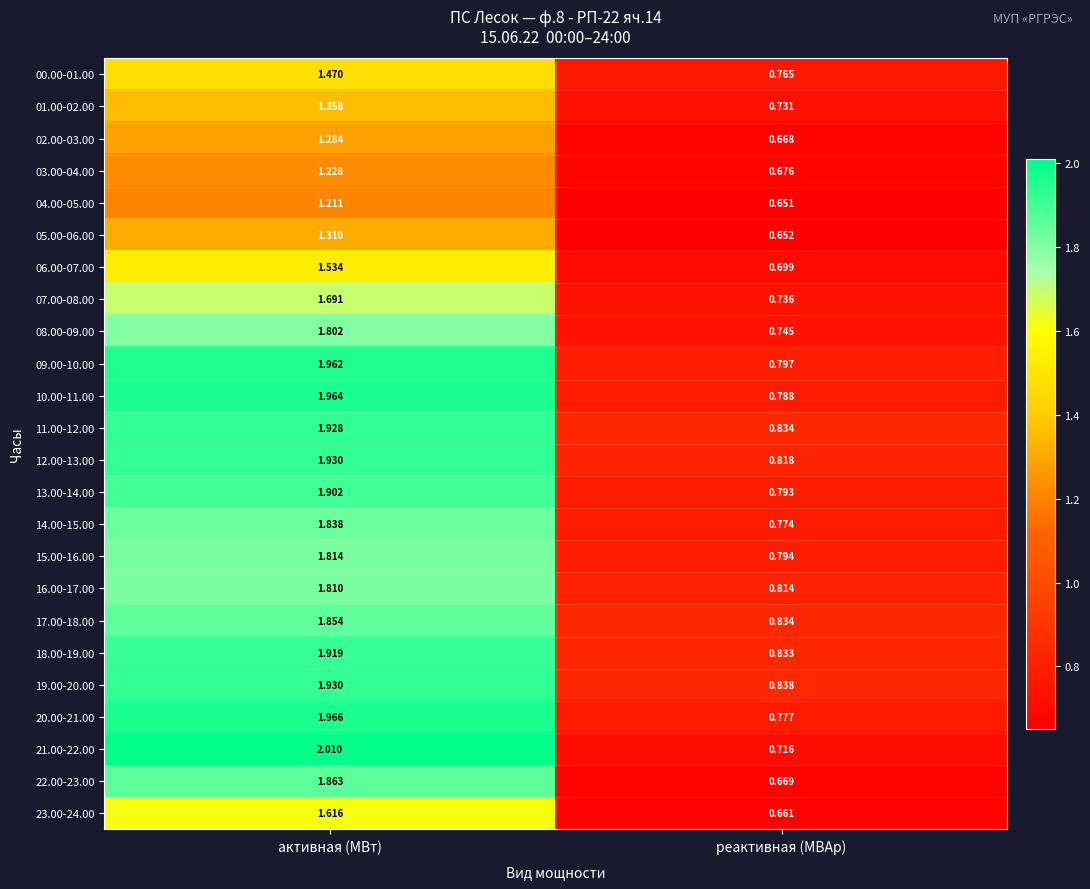

How many data points does each series have?

2